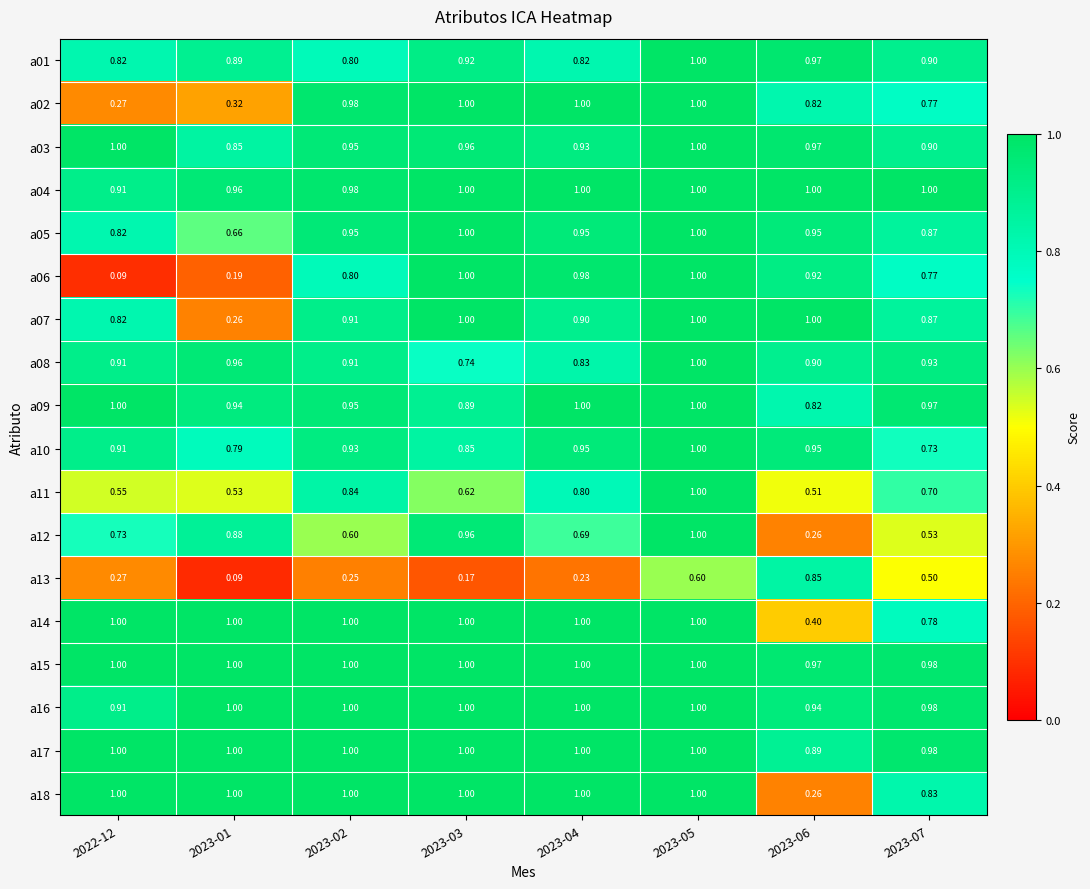

Reading left to right, what are all the values shown in this chart?

a01: 2022-12=0.8	2023-01=0.9	2023-02=0.8	2023-03=0.9	2023-04=0.8	2023-05=1.0	2023-06=1.0	2023-07=0.9
a02: 2022-12=0.3	2023-01=0.3	2023-02=1.0	2023-03=1.0	2023-04=1.0	2023-05=1.0	2023-06=0.8	2023-07=0.8
a03: 2022-12=1.0	2023-01=0.8	2023-02=0.9	2023-03=1.0	2023-04=0.9	2023-05=1.0	2023-06=1.0	2023-07=0.9
a04: 2022-12=0.9	2023-01=1.0	2023-02=1.0	2023-03=1.0	2023-04=1.0	2023-05=1.0	2023-06=1.0	2023-07=1.0
a05: 2022-12=0.8	2023-01=0.7	2023-02=0.9	2023-03=1.0	2023-04=0.9	2023-05=1.0	2023-06=0.9	2023-07=0.9
a06: 2022-12=0.1	2023-01=0.2	2023-02=0.8	2023-03=1.0	2023-04=1.0	2023-05=1.0	2023-06=0.9	2023-07=0.8
a07: 2022-12=0.8	2023-01=0.3	2023-02=0.9	2023-03=1.0	2023-04=0.9	2023-05=1.0	2023-06=1.0	2023-07=0.9
a08: 2022-12=0.9	2023-01=1.0	2023-02=0.9	2023-03=0.7	2023-04=0.8	2023-05=1.0	2023-06=0.9	2023-07=0.9
a09: 2022-12=1.0	2023-01=0.9	2023-02=0.9	2023-03=0.9	2023-04=1.0	2023-05=1.0	2023-06=0.8	2023-07=1.0
a10: 2022-12=0.9	2023-01=0.8	2023-02=0.9	2023-03=0.8	2023-04=0.9	2023-05=1.0	2023-06=0.9	2023-07=0.7
a11: 2022-12=0.6	2023-01=0.5	2023-02=0.8	2023-03=0.6	2023-04=0.8	2023-05=1.0	2023-06=0.5	2023-07=0.7
a12: 2022-12=0.7	2023-01=0.9	2023-02=0.6	2023-03=1.0	2023-04=0.7	2023-05=1.0	2023-06=0.3	2023-07=0.5
a13: 2022-12=0.3	2023-01=0.1	2023-02=0.2	2023-03=0.2	2023-04=0.2	2023-05=0.6	2023-06=0.8	2023-07=0.5
a14: 2022-12=1.0	2023-01=1.0	2023-02=1.0	2023-03=1.0	2023-04=1.0	2023-05=1.0	2023-06=0.4	2023-07=0.8
a15: 2022-12=1.0	2023-01=1.0	2023-02=1.0	2023-03=1.0	2023-04=1.0	2023-05=1.0	2023-06=1.0	2023-07=1.0
a16: 2022-12=0.9	2023-01=1.0	2023-02=1.0	2023-03=1.0	2023-04=1.0	2023-05=1.0	2023-06=0.9	2023-07=1.0
a17: 2022-12=1.0	2023-01=1.0	2023-02=1.0	2023-03=1.0	2023-04=1.0	2023-05=1.0	2023-06=0.9	2023-07=1.0
a18: 2022-12=1.0	2023-01=1.0	2023-02=1.0	2023-03=1.0	2023-04=1.0	2023-05=1.0	2023-06=0.3	2023-07=0.8